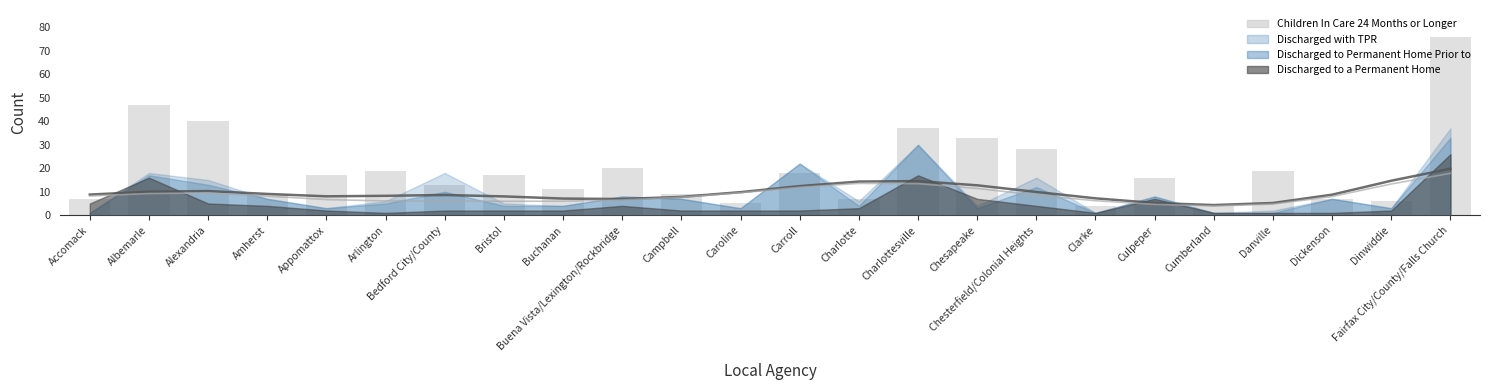

What is the sum of the values at Carroll and Chesterfield/Colonial Heights?

46